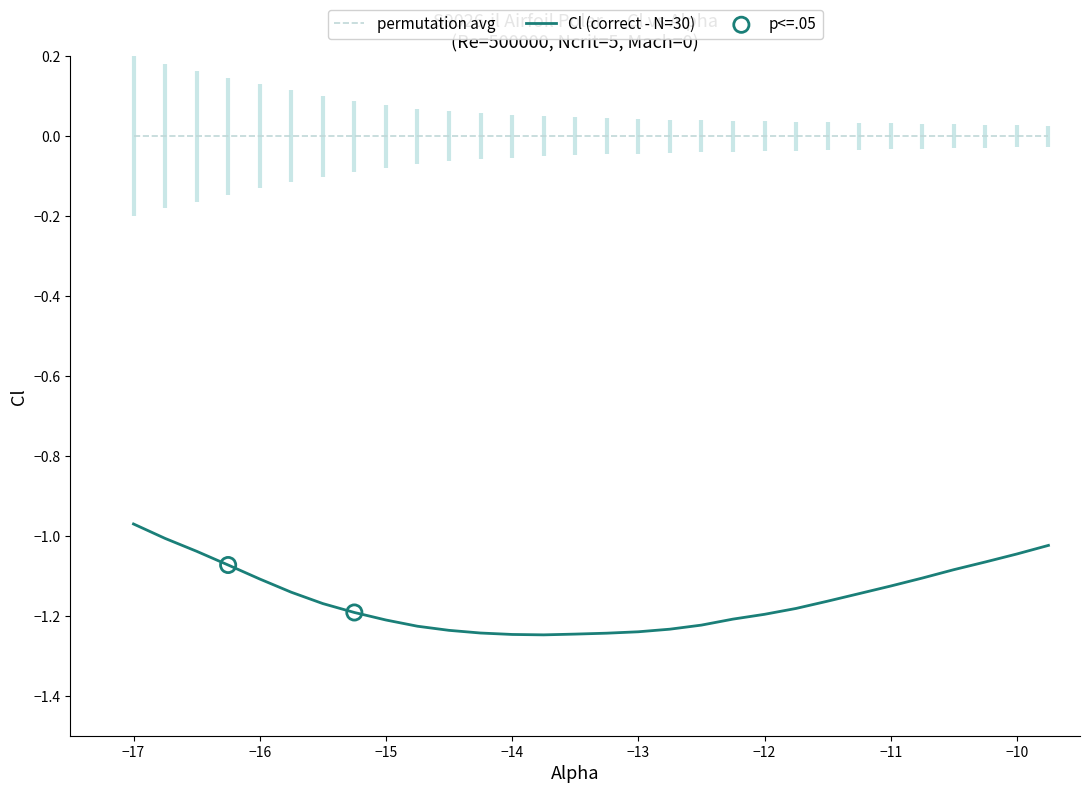

Which series reaches the minimum Y coordinate?

Cl